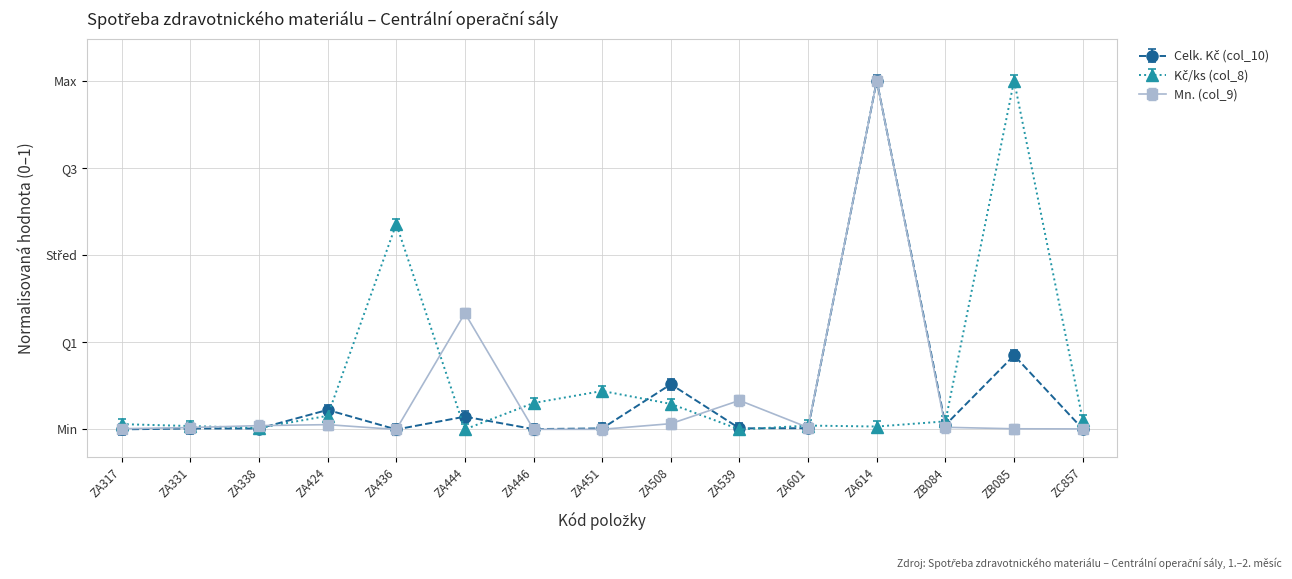

How many times do Kč/ks (col_8) and Celk. Kč (col_10) cross each other?

8